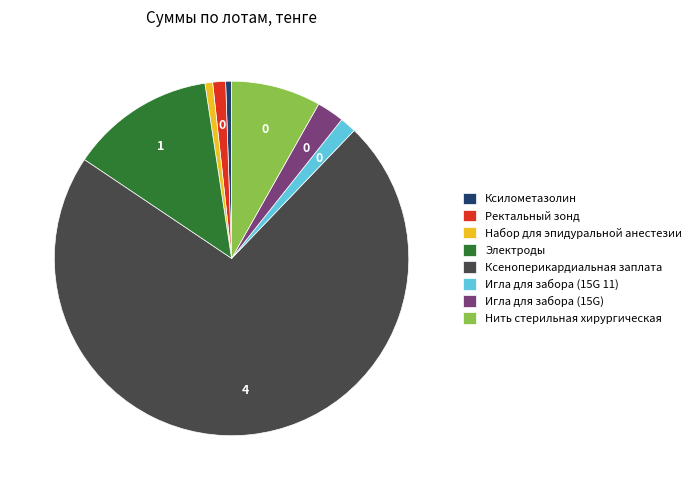

Do Нить стерильная хирургическая and Ксилометазолин together represent more than half of the pie?

No